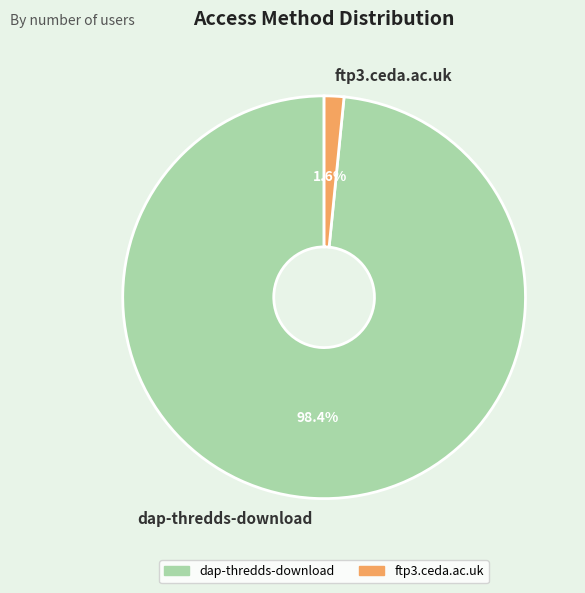

Which slice is the smallest?

ftp3.ceda.ac.uk